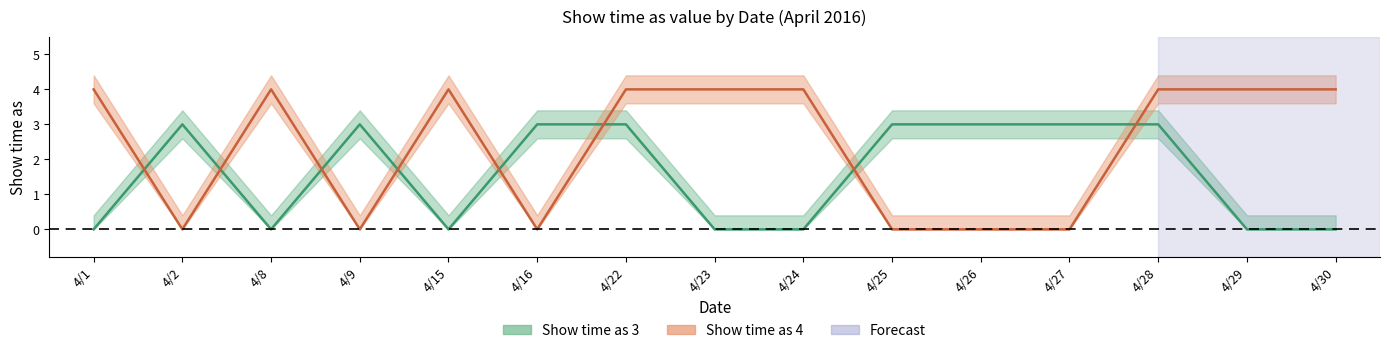

Rank the categories by Show time as 4 value from lowest to highest.

4/2, 4/9, 4/16, 4/25, 4/26, 4/27, 4/1, 4/8, 4/15, 4/22, 4/23, 4/24, 4/28, 4/29, 4/30